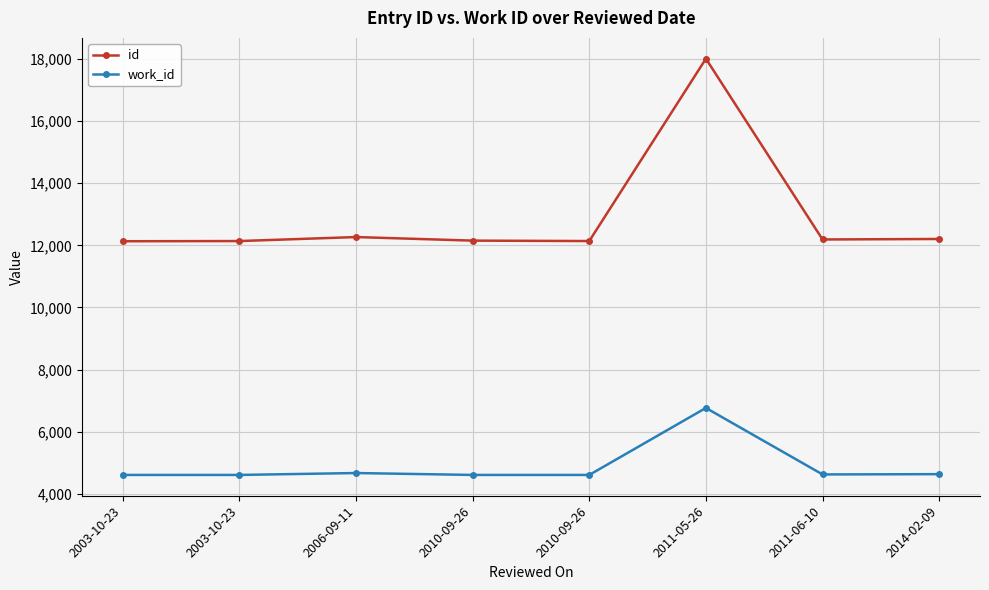

What are all the series names shown in the legend?

id, work_id